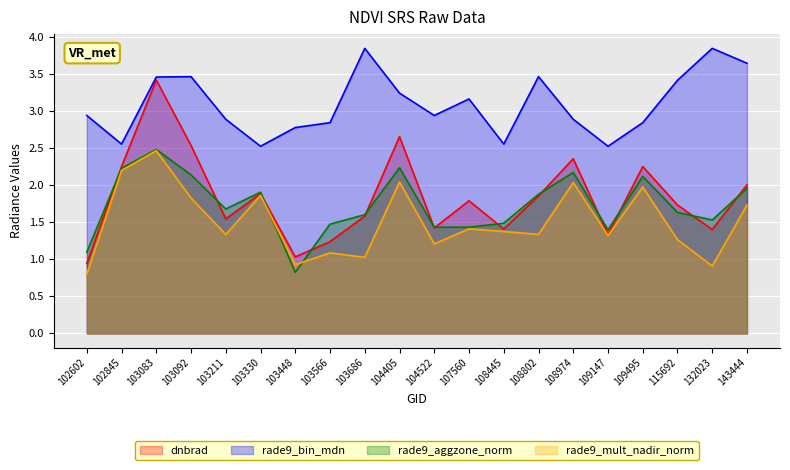

Which series changed the most between 102845 and 104405?

rade9_bin_mdn